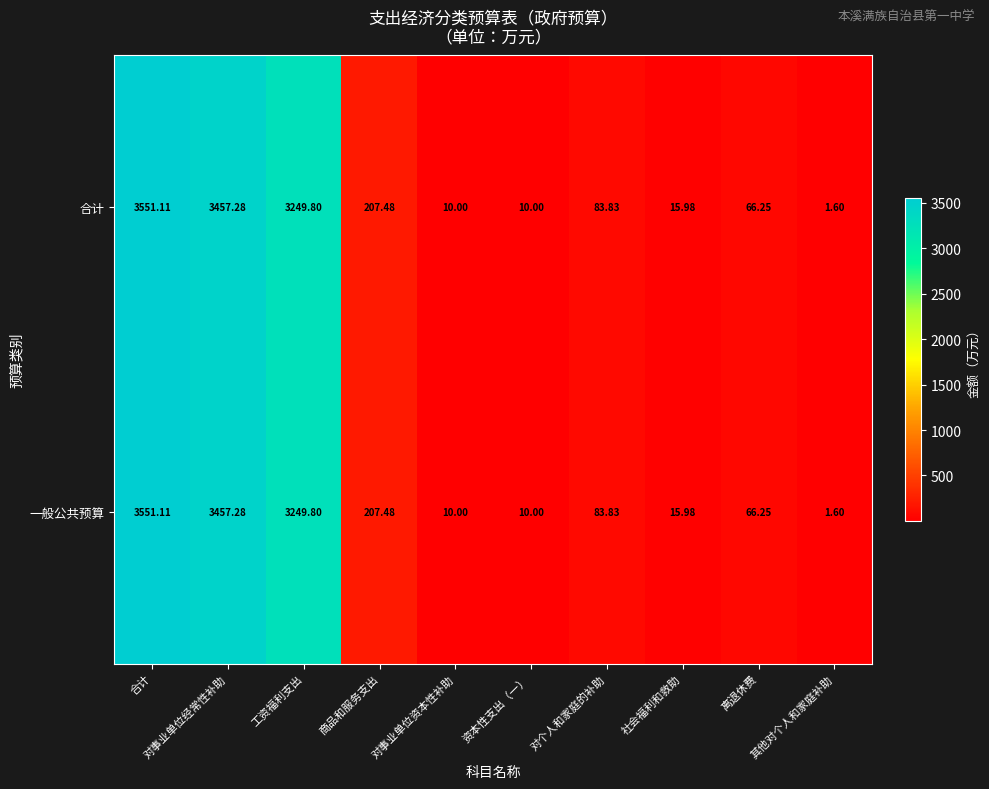

At which label does 合计 first exceed 83?

合计